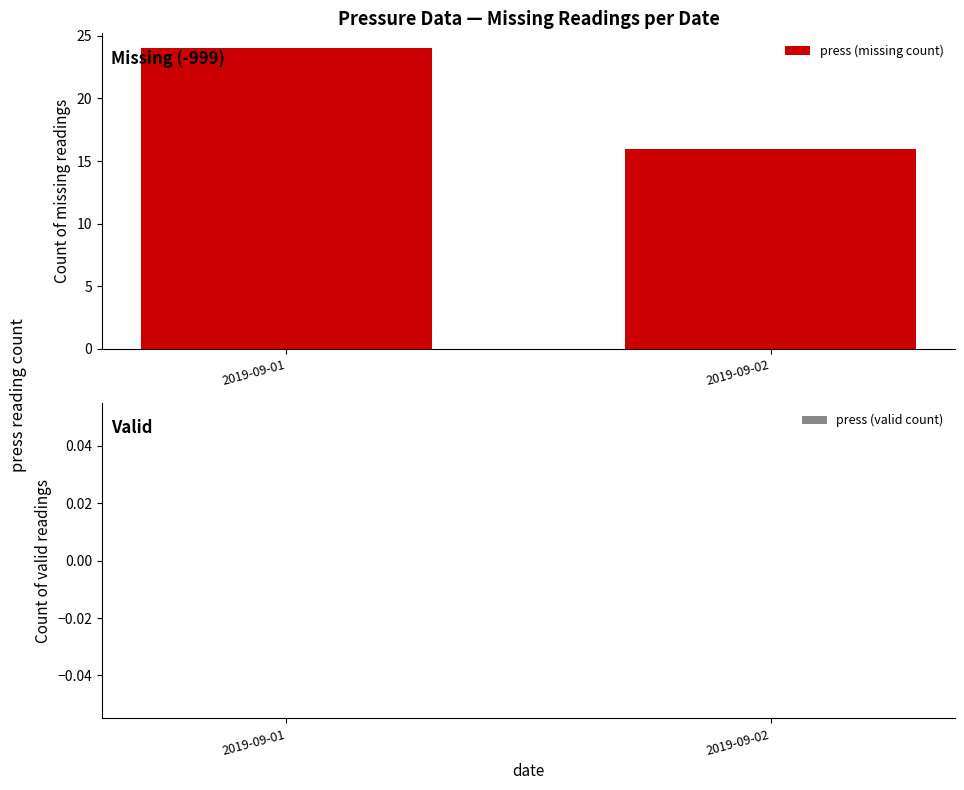

True or false: the data shows 24 at 2019-09-01.

True